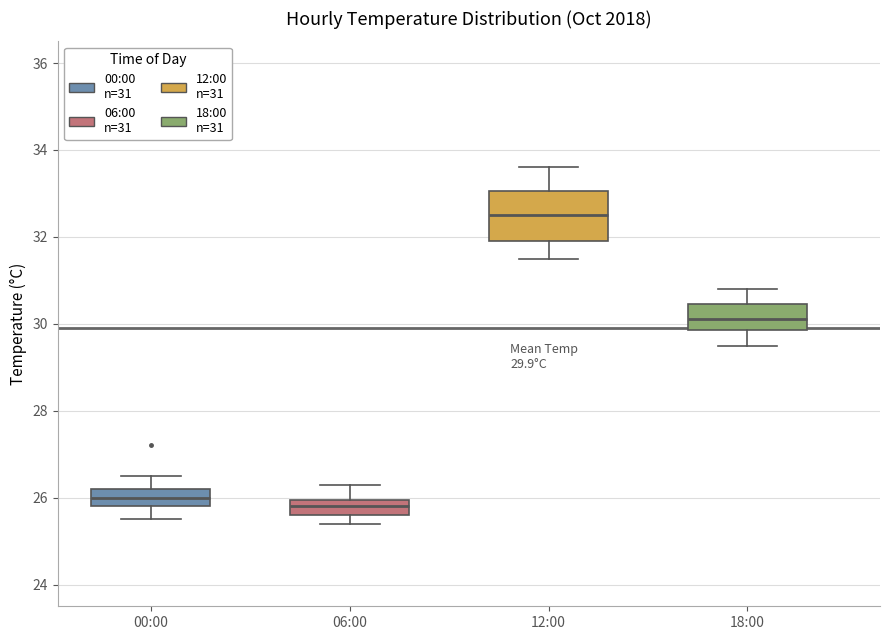

Which box has the highest median line?

12:00